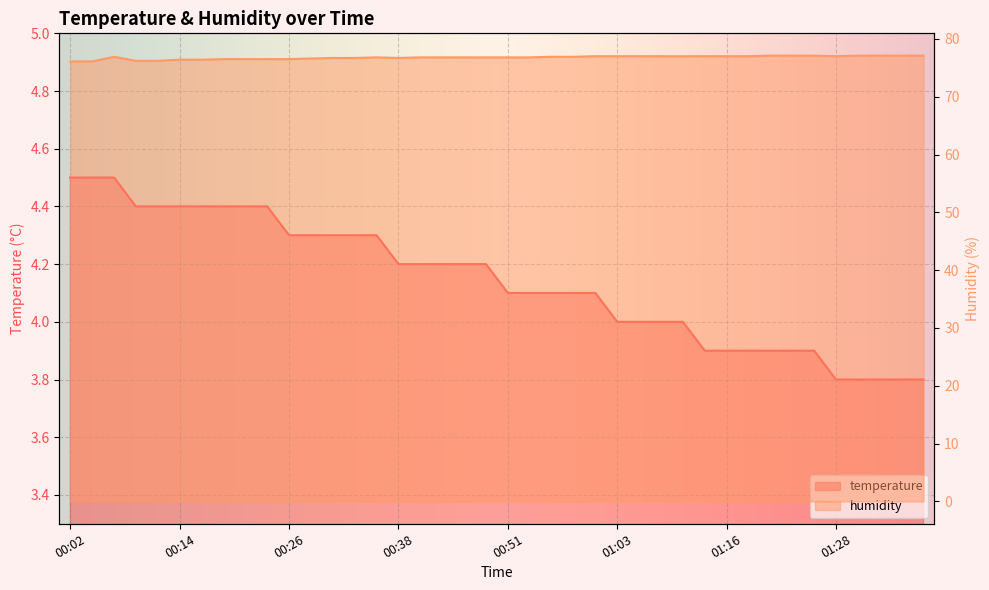

What is the sum of all temperature values?

165.7